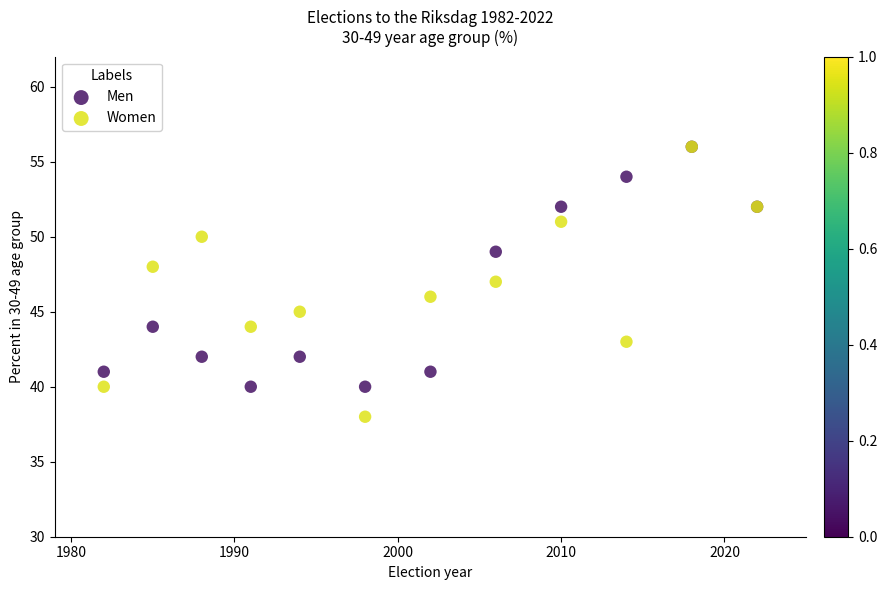

What are all the series names shown in the legend?

Men, Women